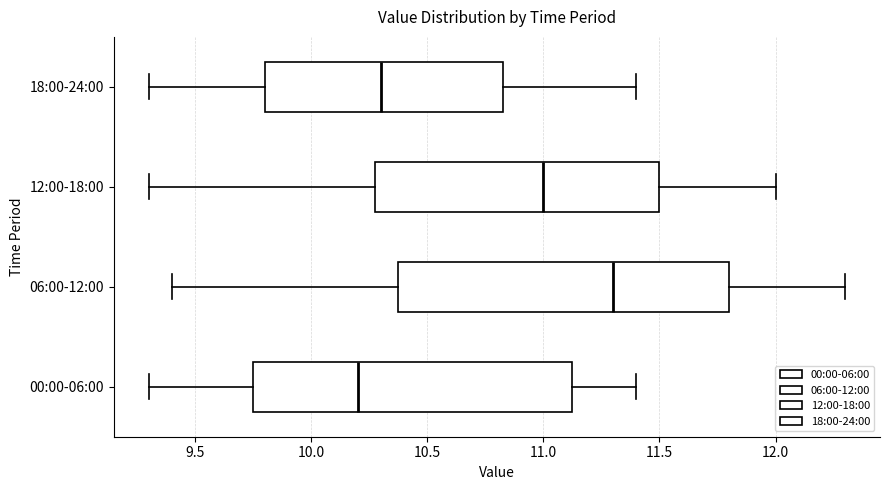

Where does the median line of the box for 00:00-06:00 sit on the x-axis? The values are not printed on the chart, so give them approximately, as read against the axis.

10.20